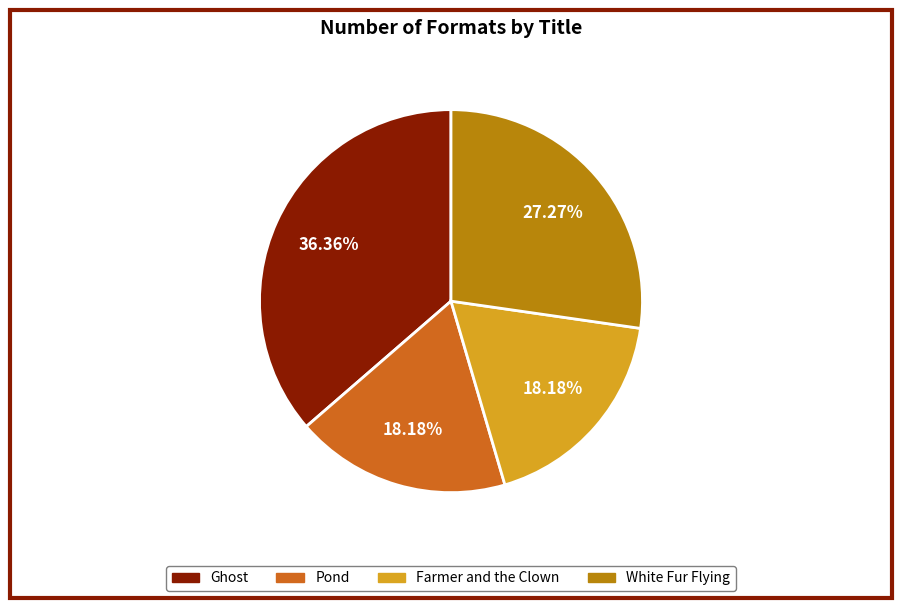

Does any single category account for the majority?

No